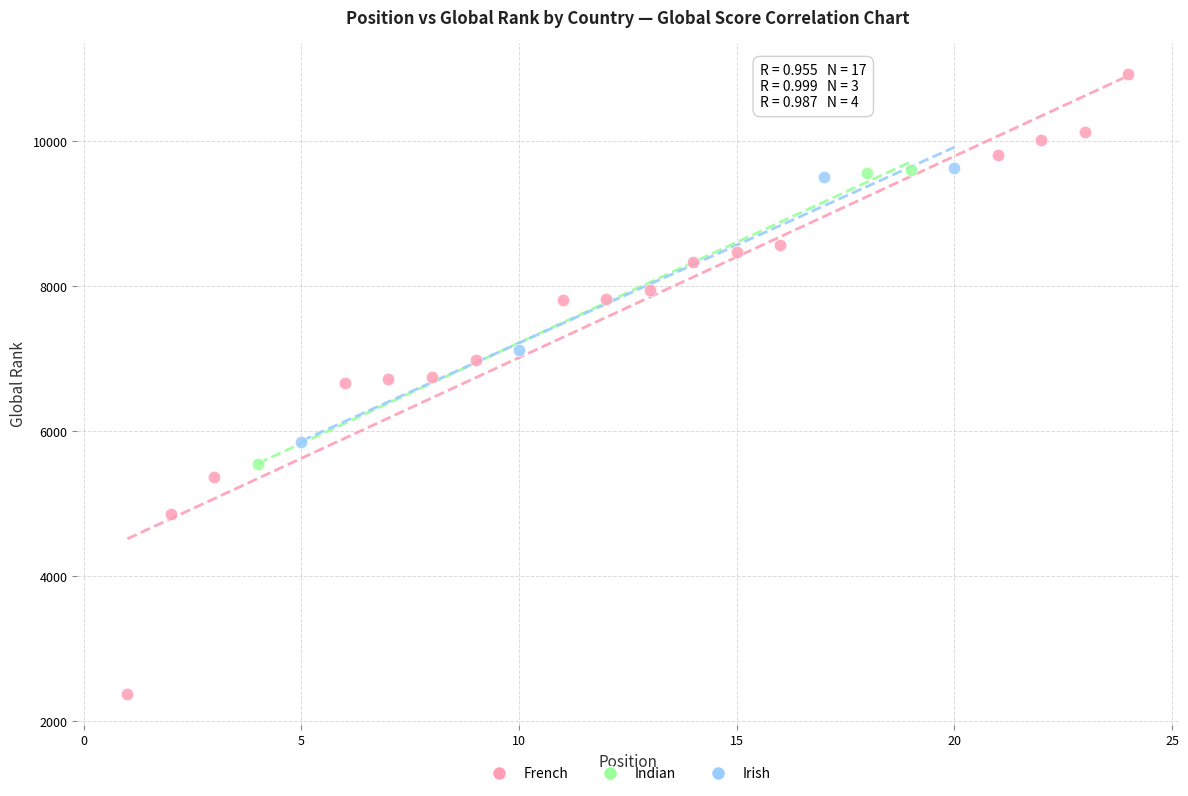

What are all the series names shown in the legend?

French, Indian, Irish